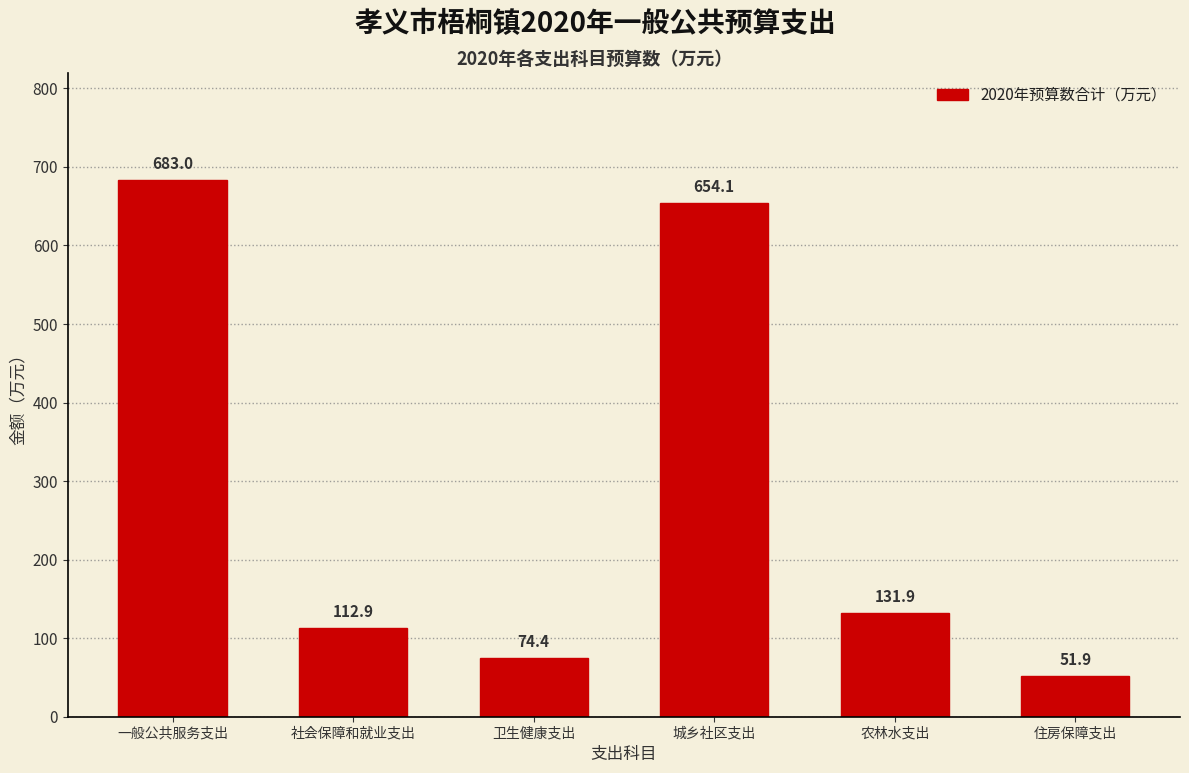

Reading left to right, what are all the values shown in this chart?

一般公共服务支出=683.0	社会保障和就业支出=112.9	卫生健康支出=74.4	城乡社区支出=654.1	农林水支出=131.9	住房保障支出=51.9